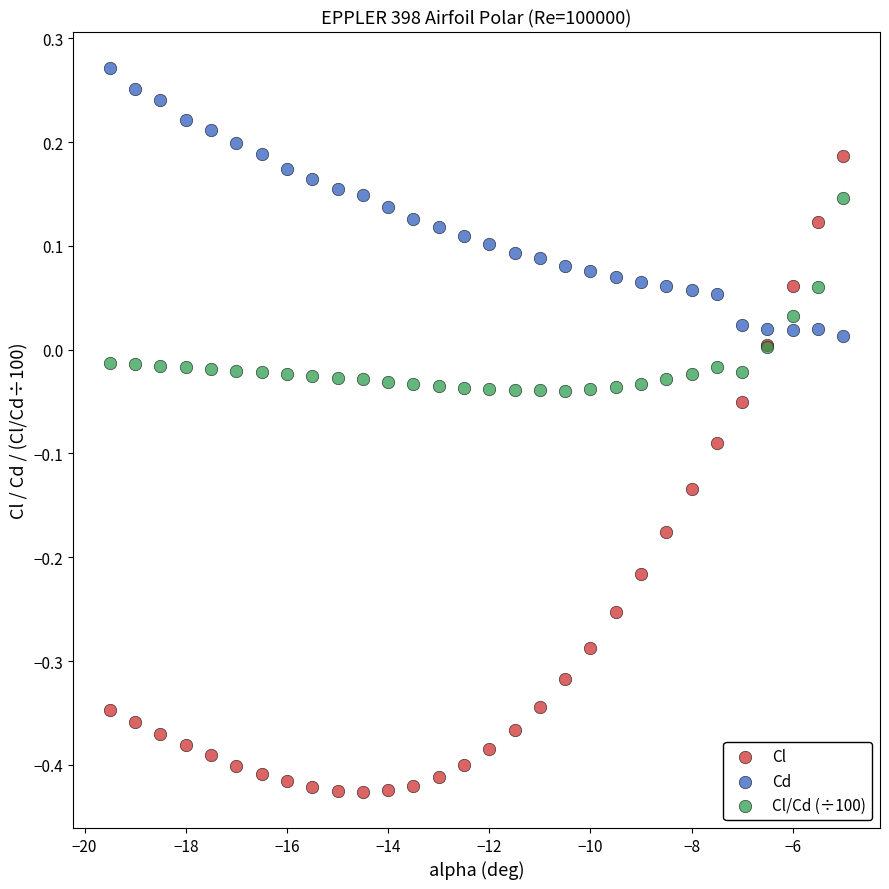

Which series contains the highest Y value?

Cd